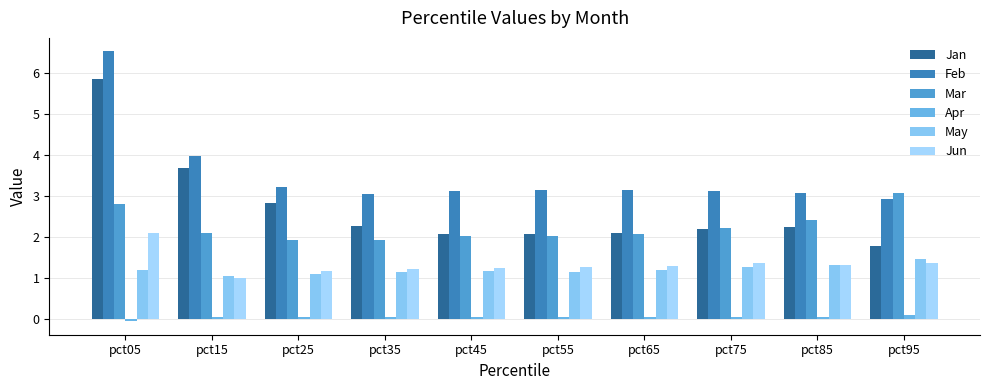

What is the minimum value for Apr?

-0.1